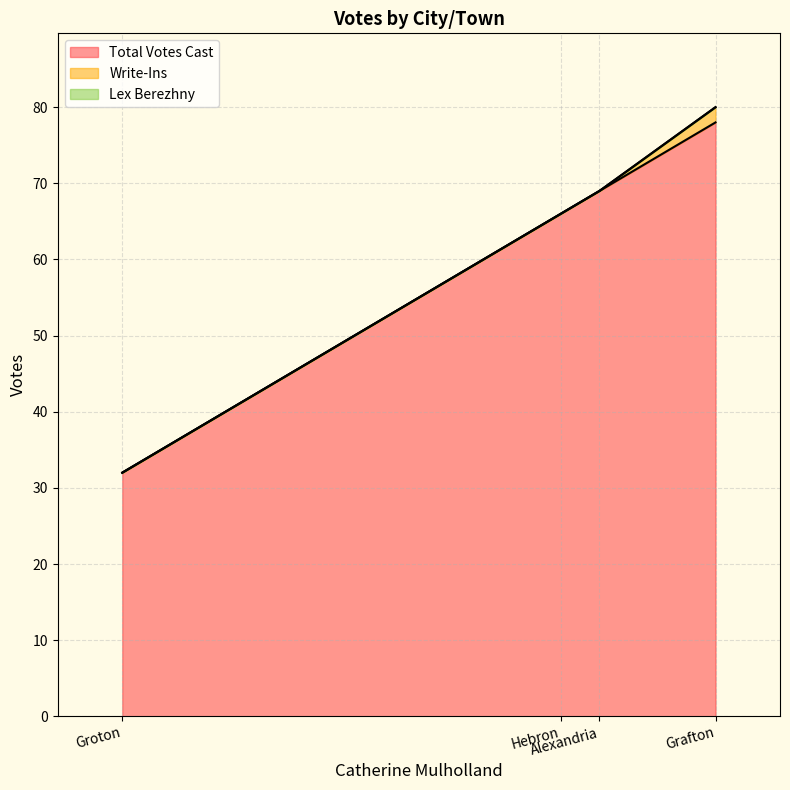

Where is Total Votes Cast nearest to the value 55?

Hebron